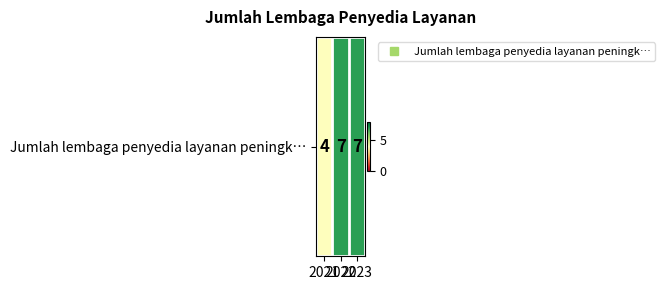

The value at 2022 is 9. True or false?

False